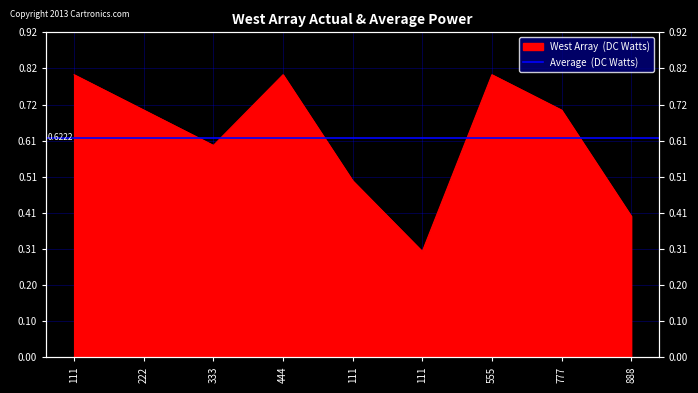

How many values are between 0 and 1?

9